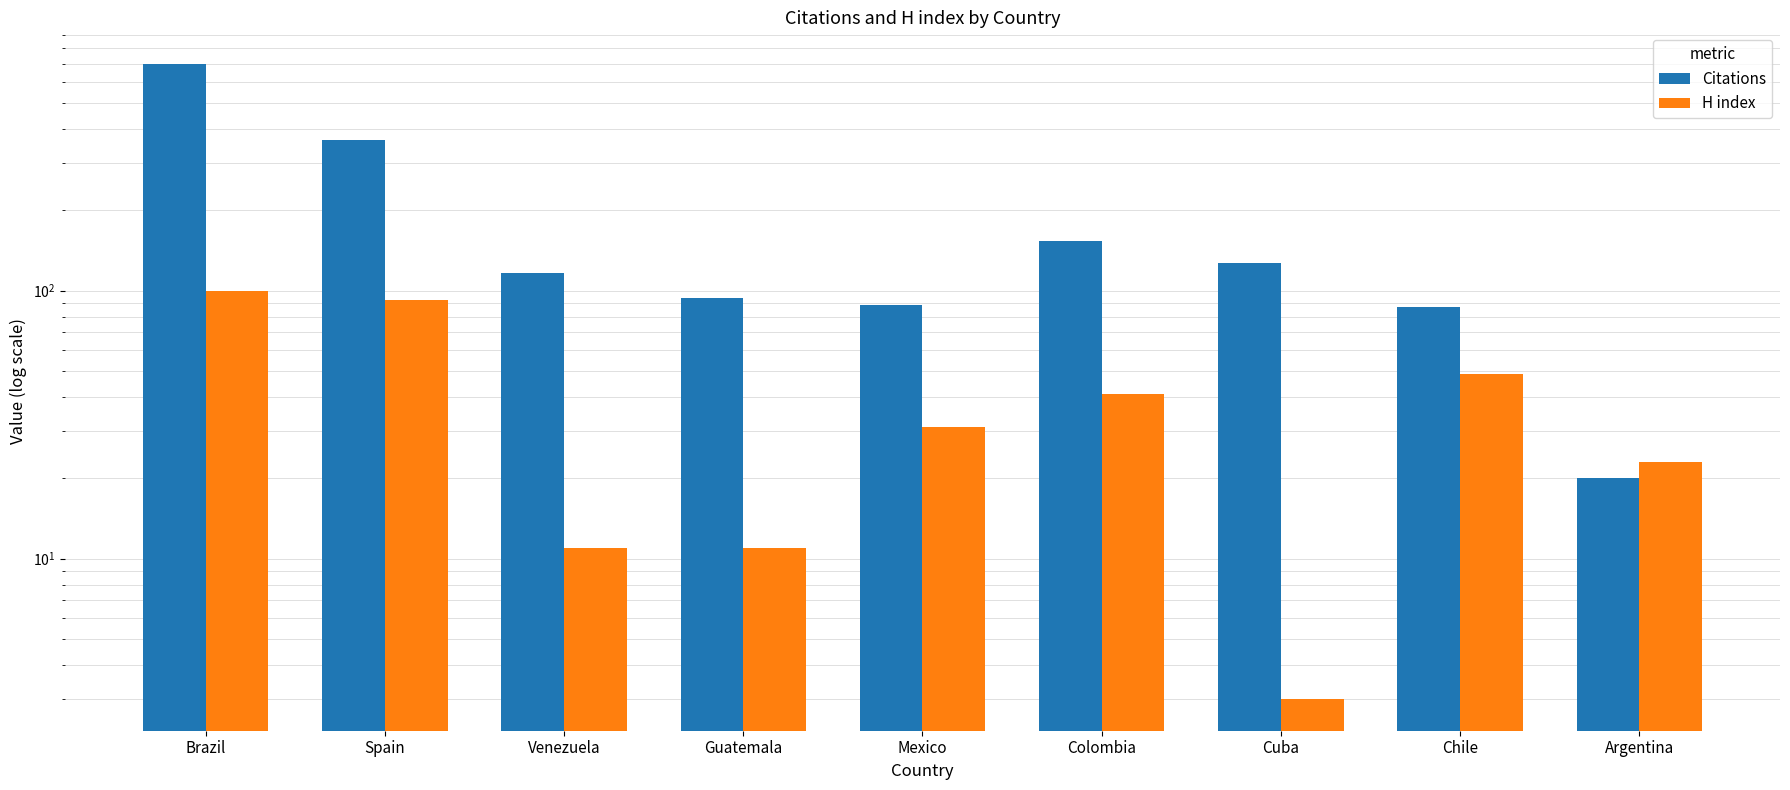

The Citations series shows 127 at Cuba. True or false?

True